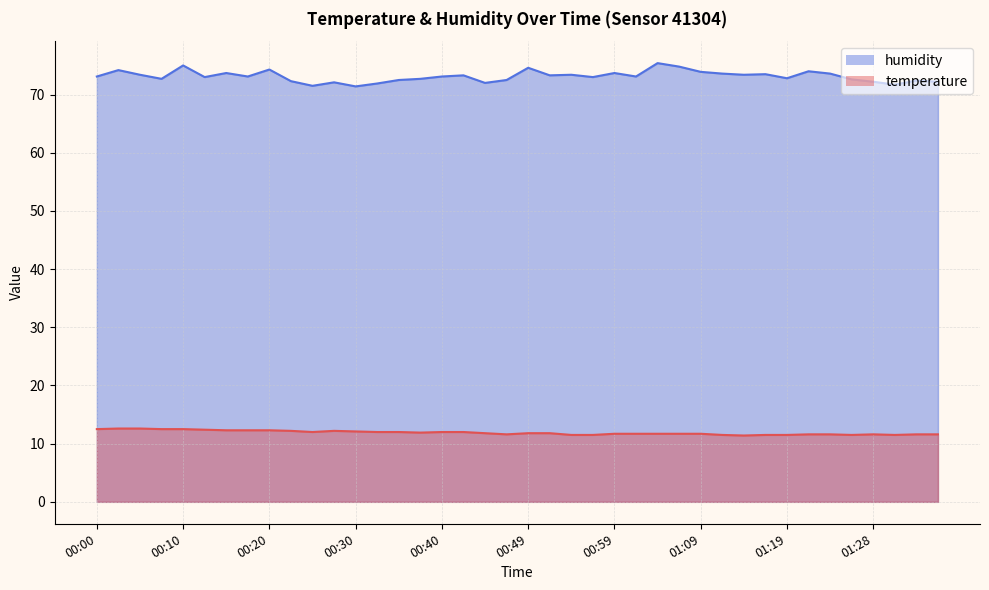

Count the number of data series in this chart.

2